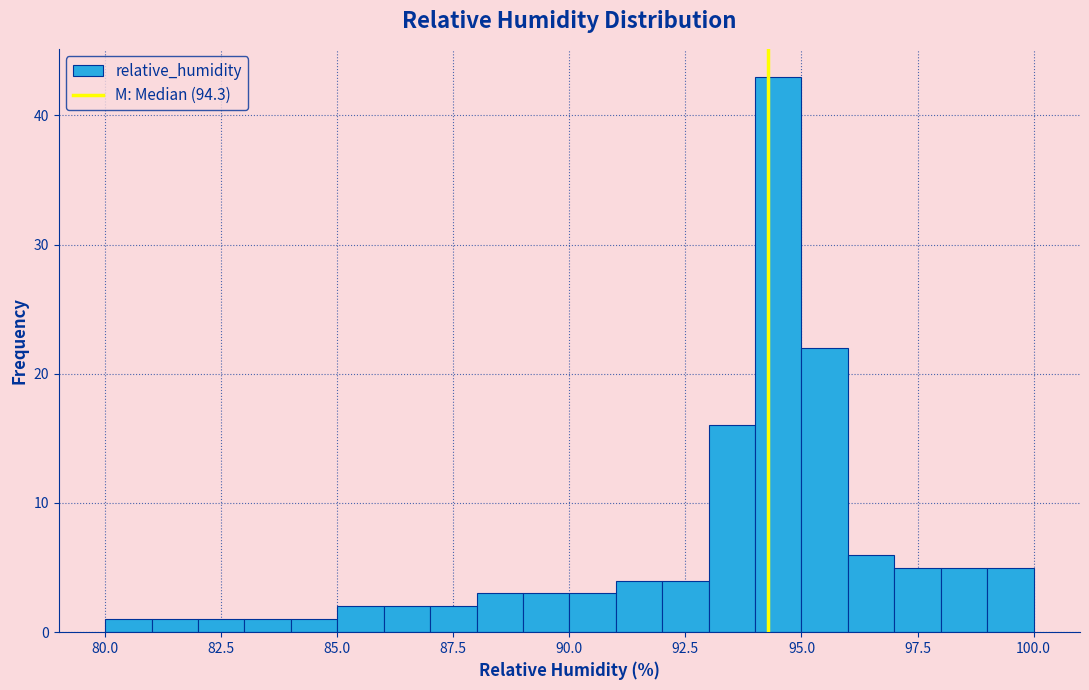

Around what value on the x-axis is the tallest bar? Give the approximate position of its centre, as read against the axis.

94.5